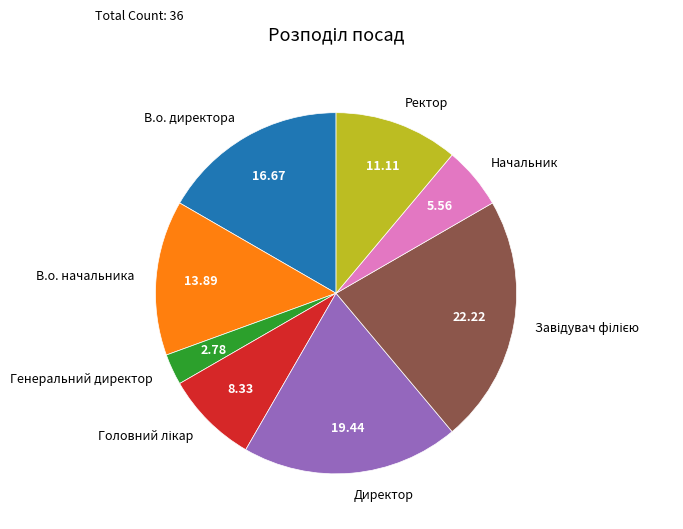

Which has a higher value, Ректор or Директор?

Директор